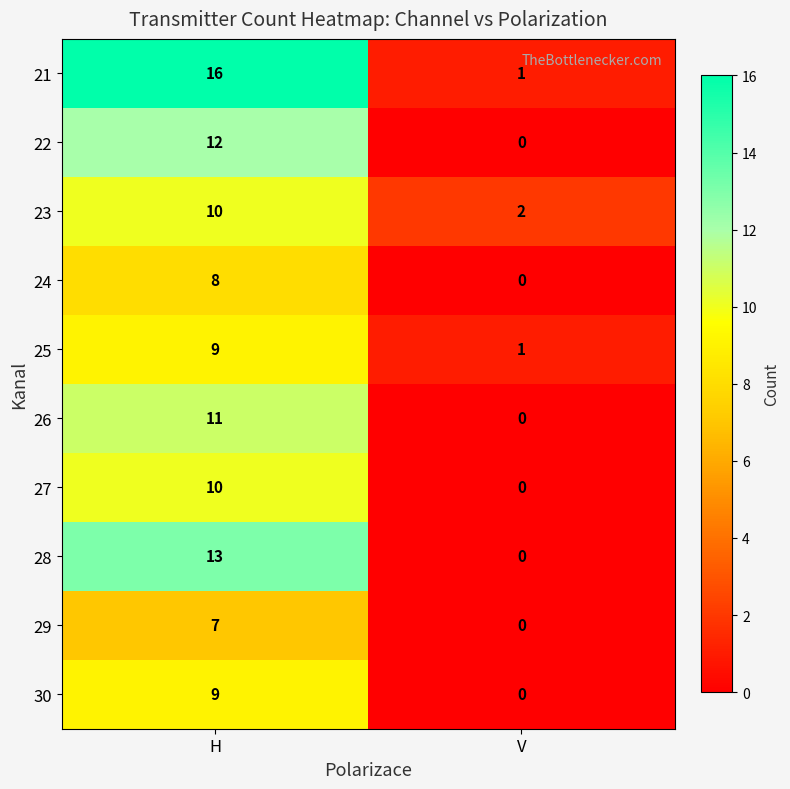

Is it true that 24 equals -4 at V?

False